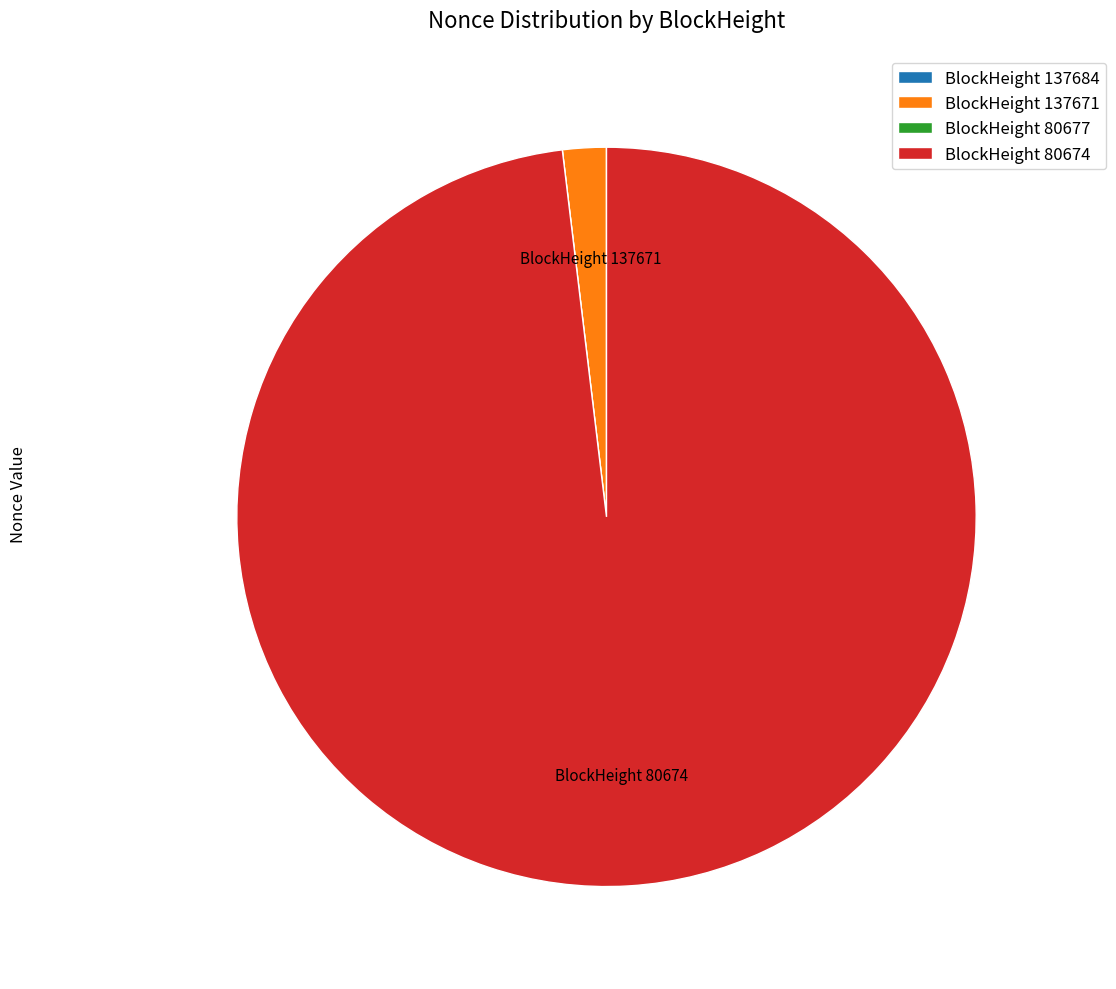

Combined, do BlockHeight 137671 and BlockHeight 80674 account for over 50%?

Yes